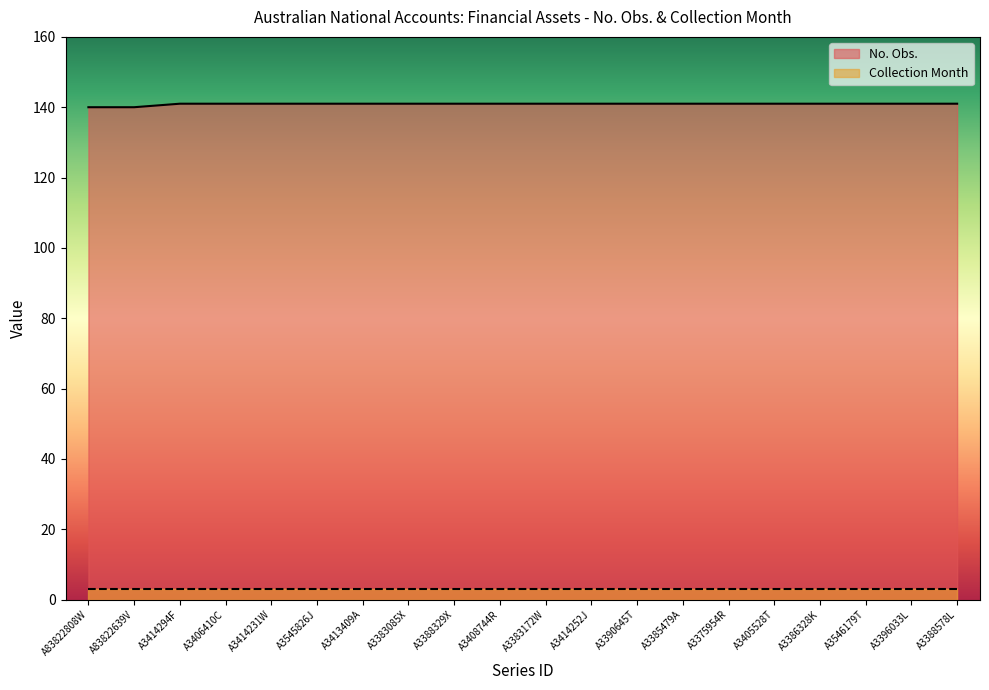

What is the lowest value of the No. Obs. series?

140